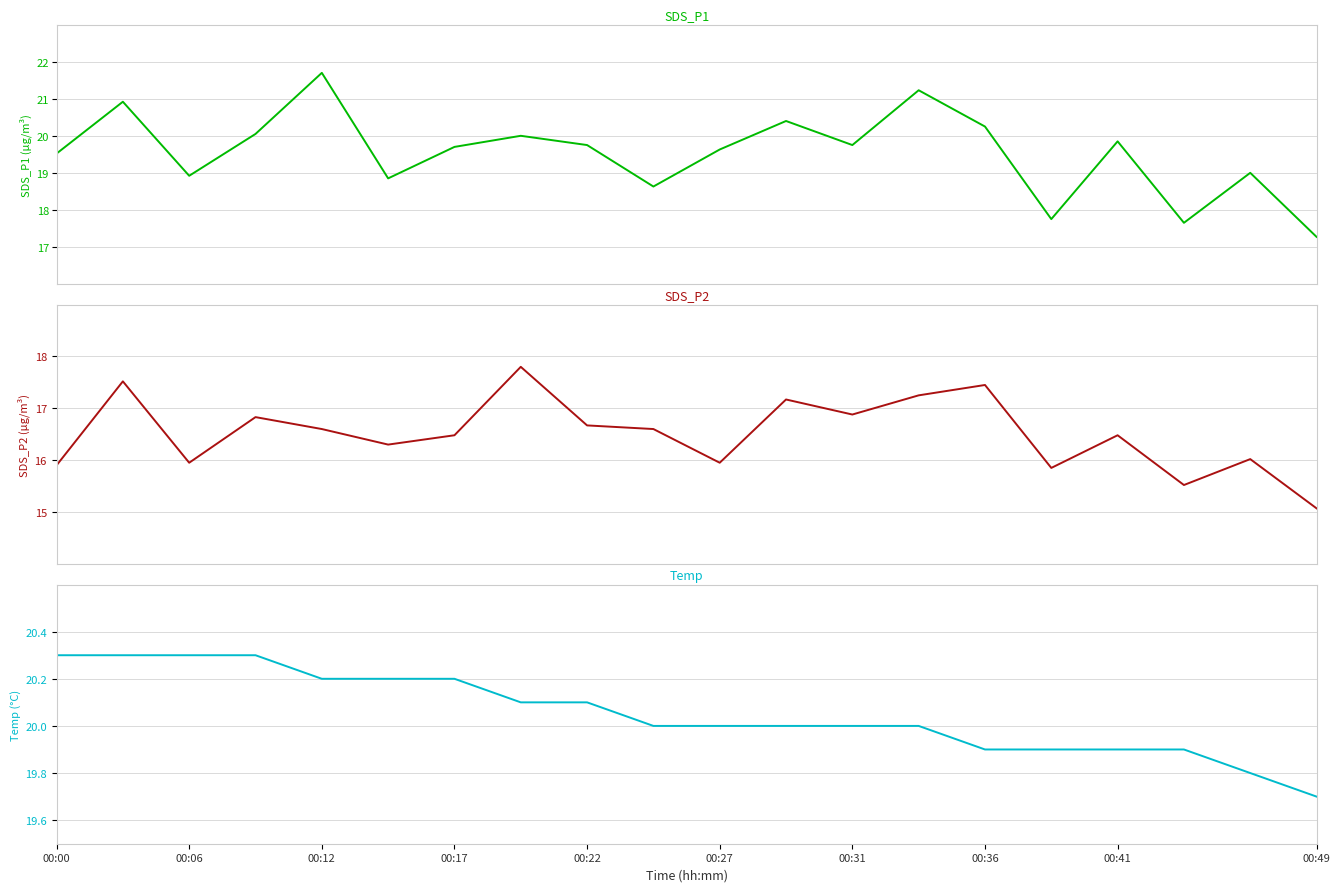

At which label does Temp first exceed 20?

00:00